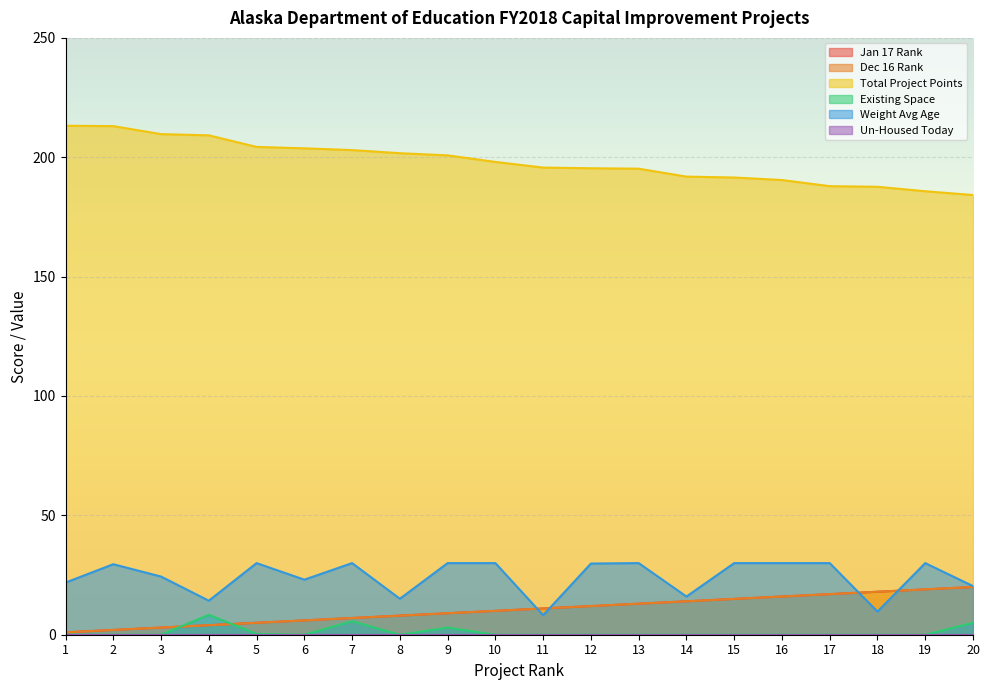

List the labels in order of Weight Avg Age value, smallest first.

11, 18, 4, 8, 14, 20, 1, 6, 3, 2, 12, 5, 7, 9, 10, 13, 15, 16, 17, 19